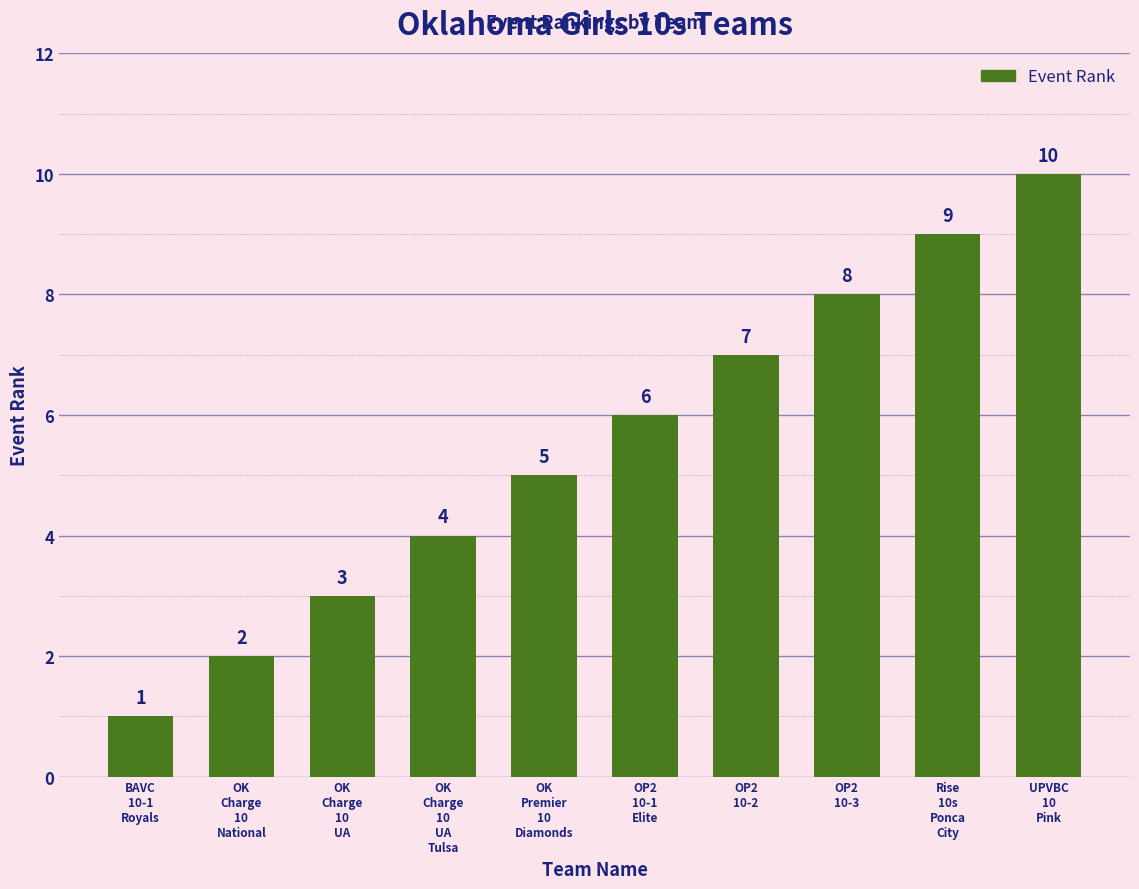

How many bars are there in total?

10